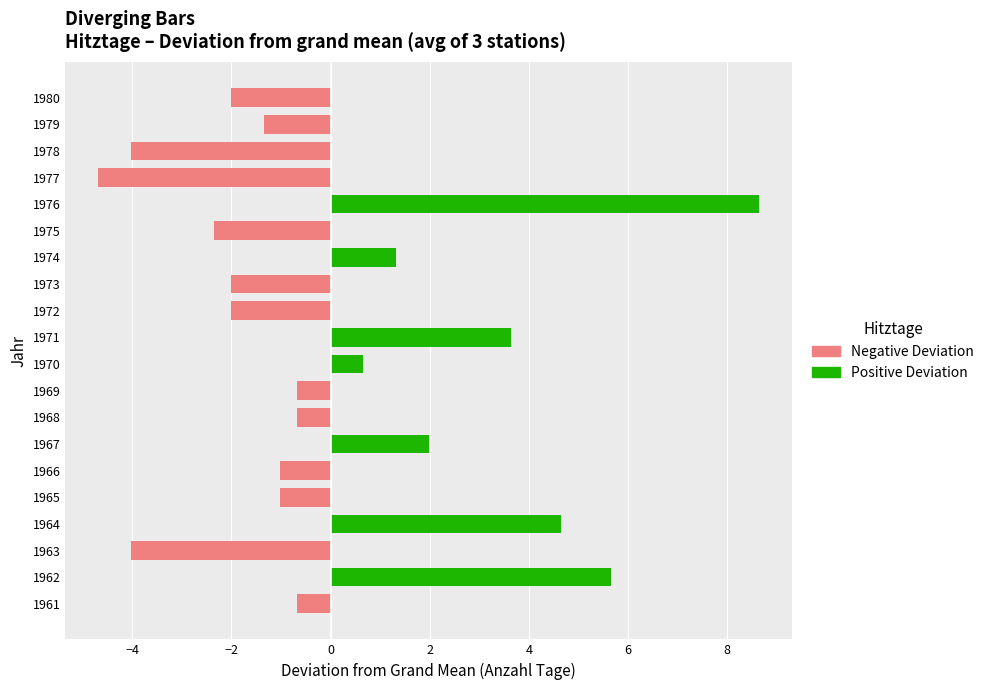

What is the change in value from 1966 to 1974?

+2.3